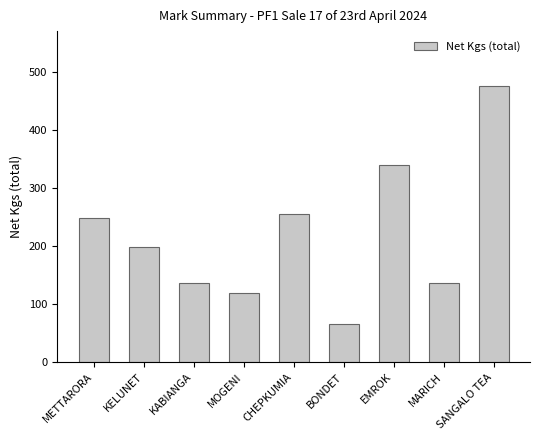

The value at BONDET is 65. True or false?

True